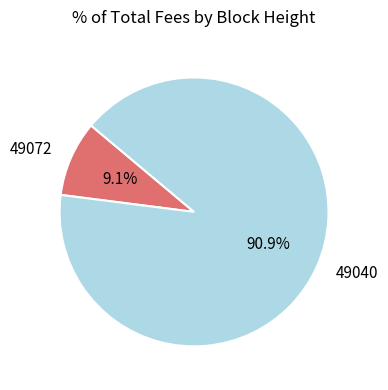

To the nearest percent, what portion does 49040 represent?

91%